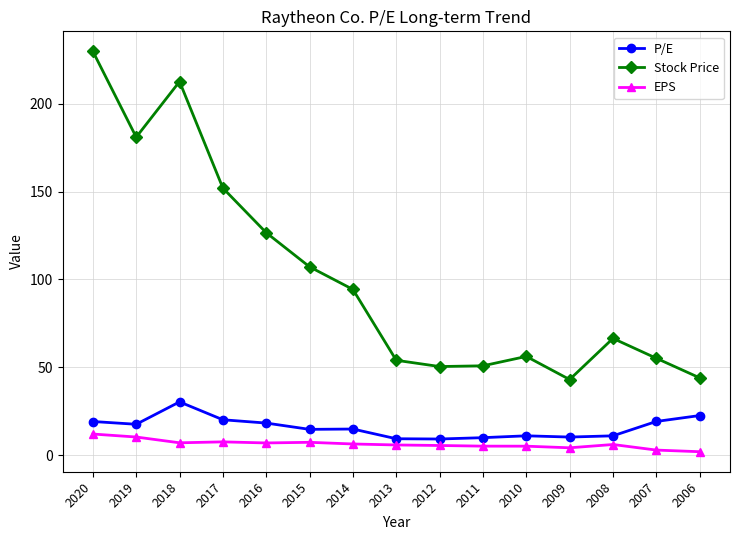

True or false: Stock Price and P/E intersect in this chart.

False